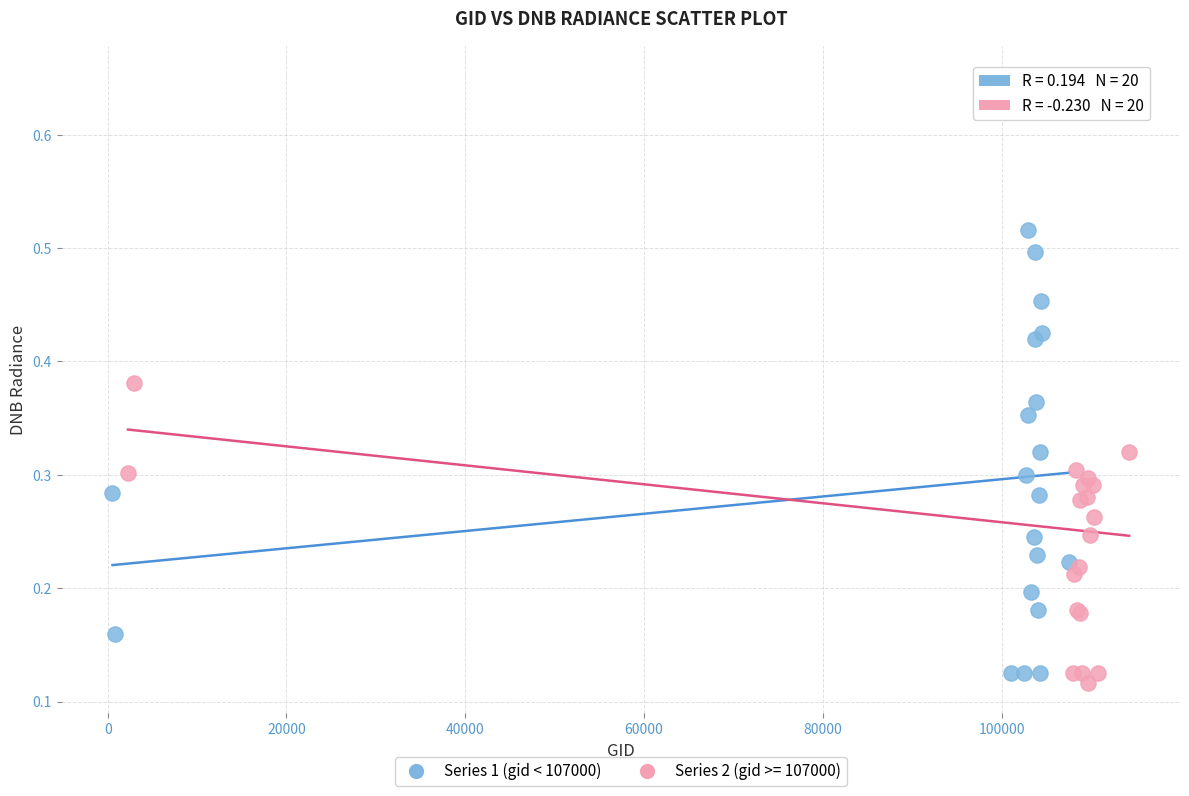

Which series has the widest spread of Y values?

Series 2 (gid >= 107000)